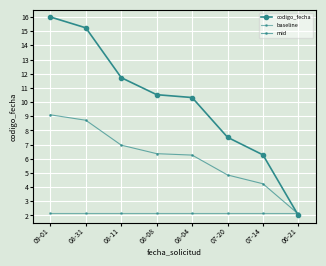

What is the sum of the baseline values at 06-21 and 08-08?

4.4